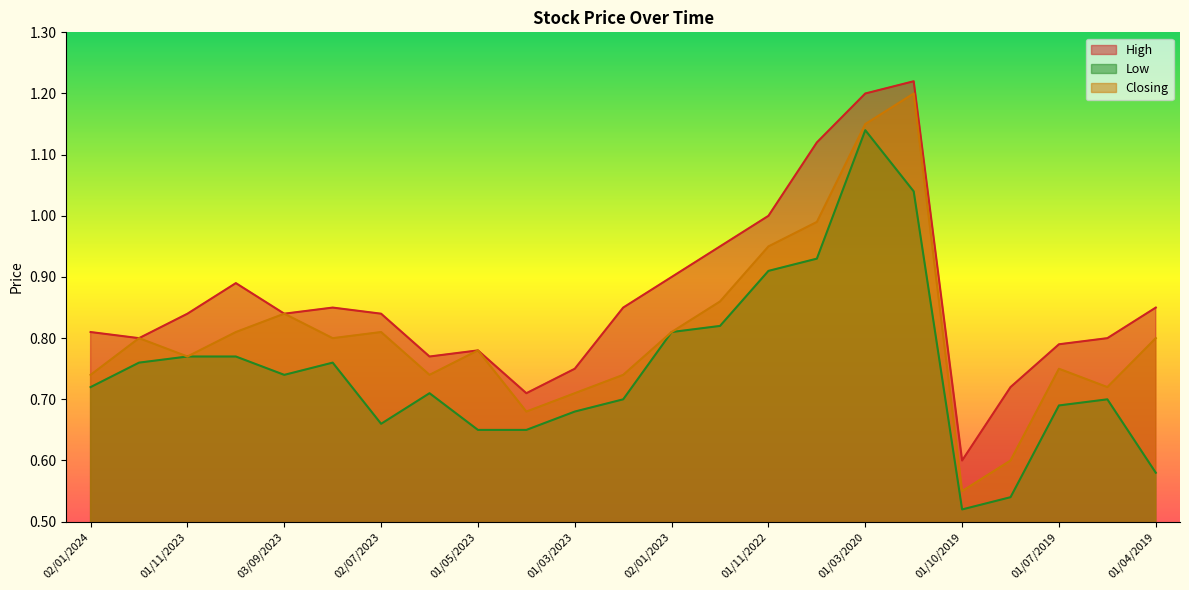

At which label does High reach its peak?

02/02/2020